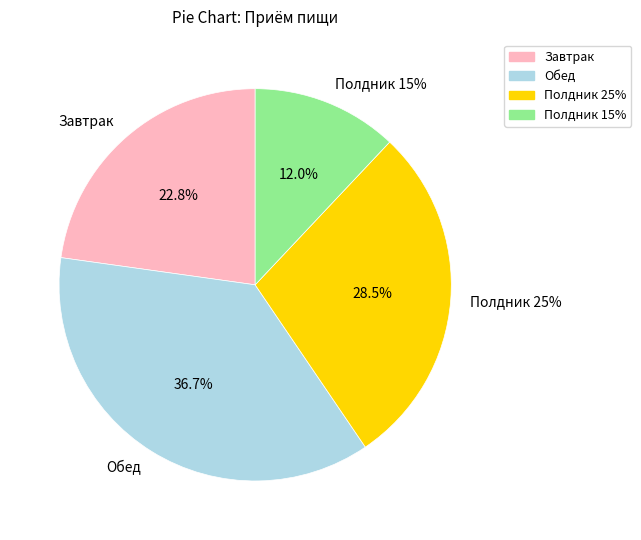

Is there any slice that represents more than half of the pie?

No